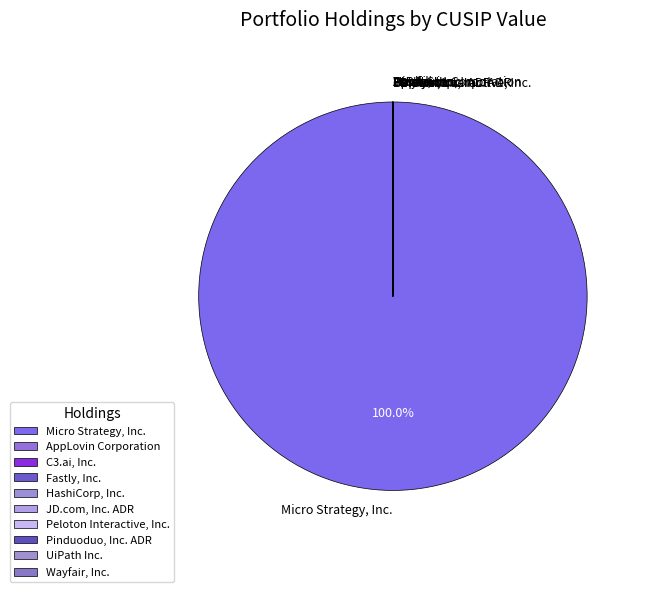

What is the largest slice in the pie chart?

Micro Strategy, Inc.